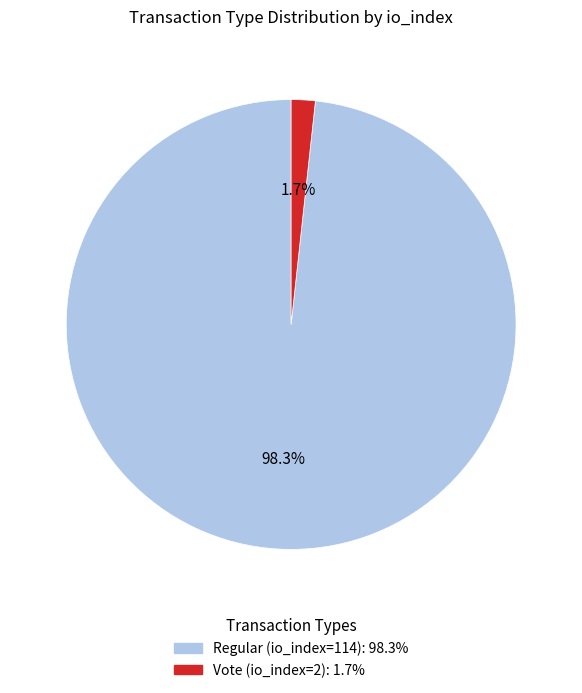

How many segments does this pie chart have?

2